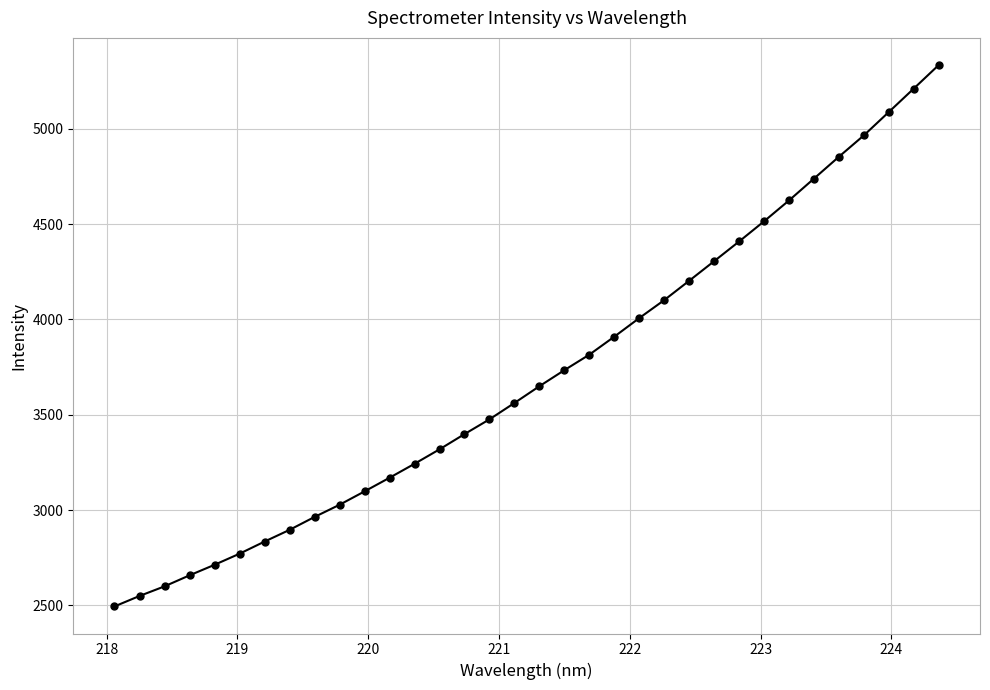

What is the value of the 29th point from the left?

4739.1